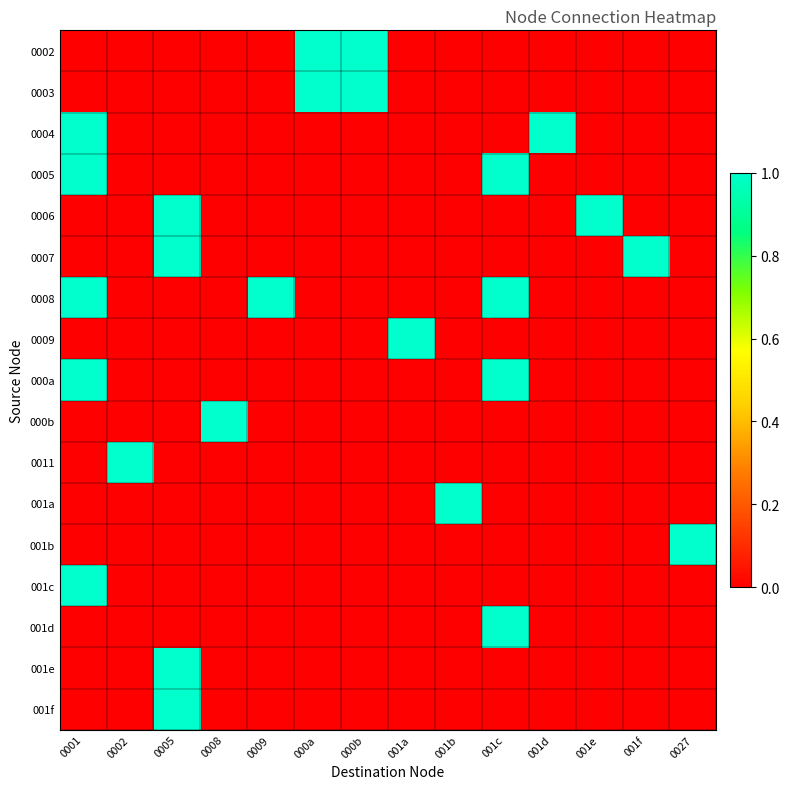

Reading left to right, what are all the values shown in this chart?

0002: 0001=0	0002=0	0005=0	0008=0	0009=0	000a=1	000b=1	001a=0	001b=0	001c=0	001d=0	001e=0	001f=0	0027=0
0003: 0001=0	0002=0	0005=0	0008=0	0009=0	000a=1	000b=1	001a=0	001b=0	001c=0	001d=0	001e=0	001f=0	0027=0
0004: 0001=1	0002=0	0005=0	0008=0	0009=0	000a=0	000b=0	001a=0	001b=0	001c=0	001d=1	001e=0	001f=0	0027=0
0005: 0001=1	0002=0	0005=0	0008=0	0009=0	000a=0	000b=0	001a=0	001b=0	001c=1	001d=0	001e=0	001f=0	0027=0
0006: 0001=0	0002=0	0005=1	0008=0	0009=0	000a=0	000b=0	001a=0	001b=0	001c=0	001d=0	001e=1	001f=0	0027=0
0007: 0001=0	0002=0	0005=1	0008=0	0009=0	000a=0	000b=0	001a=0	001b=0	001c=0	001d=0	001e=0	001f=1	0027=0
0008: 0001=1	0002=0	0005=0	0008=0	0009=1	000a=0	000b=0	001a=0	001b=0	001c=1	001d=0	001e=0	001f=0	0027=0
0009: 0001=0	0002=0	0005=0	0008=0	0009=0	000a=0	000b=0	001a=1	001b=0	001c=0	001d=0	001e=0	001f=0	0027=0
000a: 0001=1	0002=0	0005=0	0008=0	0009=0	000a=0	000b=0	001a=0	001b=0	001c=1	001d=0	001e=0	001f=0	0027=0
000b: 0001=0	0002=0	0005=0	0008=1	0009=0	000a=0	000b=0	001a=0	001b=0	001c=0	001d=0	001e=0	001f=0	0027=0
0011: 0001=0	0002=1	0005=0	0008=0	0009=0	000a=0	000b=0	001a=0	001b=0	001c=0	001d=0	001e=0	001f=0	0027=0
001a: 0001=0	0002=0	0005=0	0008=0	0009=0	000a=0	000b=0	001a=0	001b=1	001c=0	001d=0	001e=0	001f=0	0027=0
001b: 0001=0	0002=0	0005=0	0008=0	0009=0	000a=0	000b=0	001a=0	001b=0	001c=0	001d=0	001e=0	001f=0	0027=1
001c: 0001=1	0002=0	0005=0	0008=0	0009=0	000a=0	000b=0	001a=0	001b=0	001c=0	001d=0	001e=0	001f=0	0027=0
001d: 0001=0	0002=0	0005=0	0008=0	0009=0	000a=0	000b=0	001a=0	001b=0	001c=1	001d=0	001e=0	001f=0	0027=0
001e: 0001=0	0002=0	0005=1	0008=0	0009=0	000a=0	000b=0	001a=0	001b=0	001c=0	001d=0	001e=0	001f=0	0027=0
001f: 0001=0	0002=0	0005=1	0008=0	0009=0	000a=0	000b=0	001a=0	001b=0	001c=0	001d=0	001e=0	001f=0	0027=0